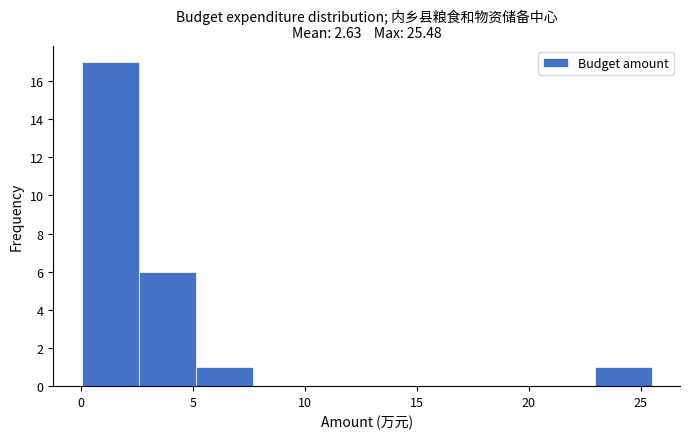

Which range on the x-axis has the tallest bar?

0.0 to 2.5